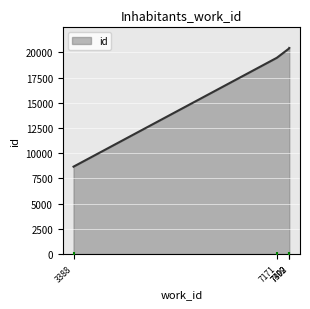

Which has a higher value, 7171 or 3388?

7171